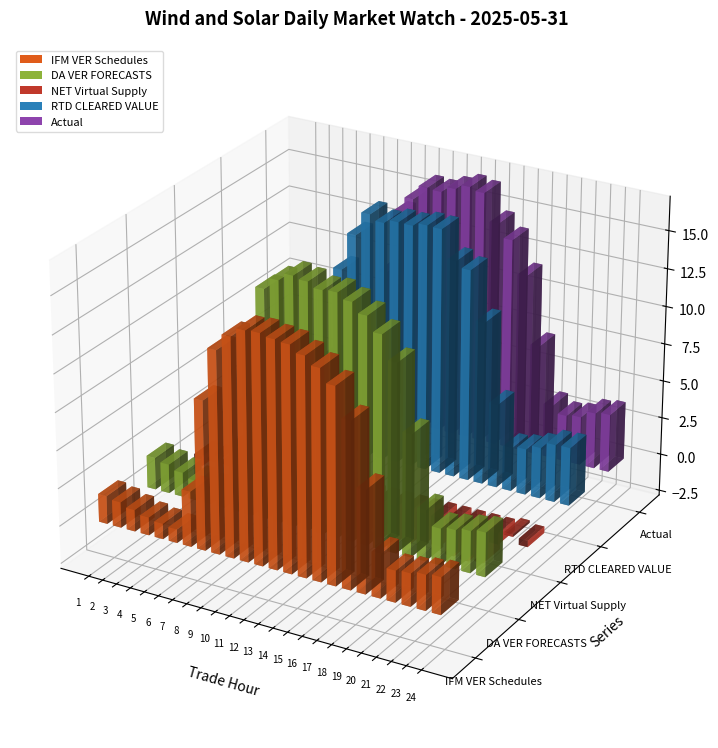

Does the chart contain any negative values?

Yes